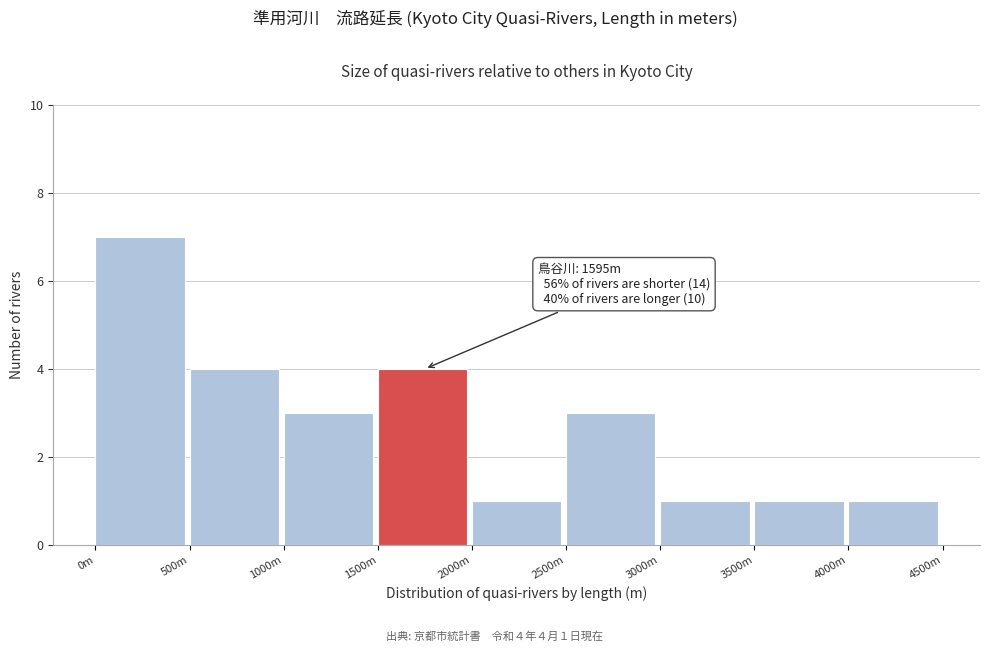

Reading left to right, list all the values displayed in this chart.

7	4	3	4	1	3	1	1	1